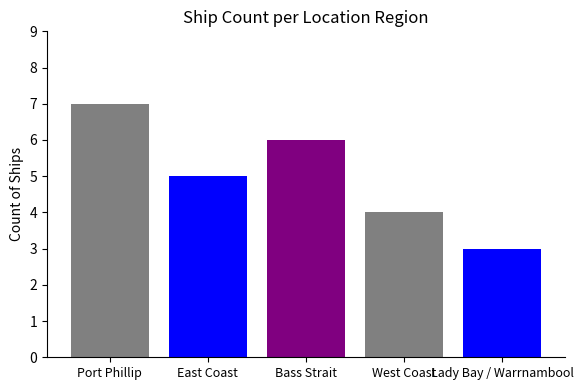

Reading left to right, what are all the values shown in this chart?

Port Phillip=7	East Coast=5	Bass Strait=6	West Coast=4	Lady Bay / Warrnambool=3